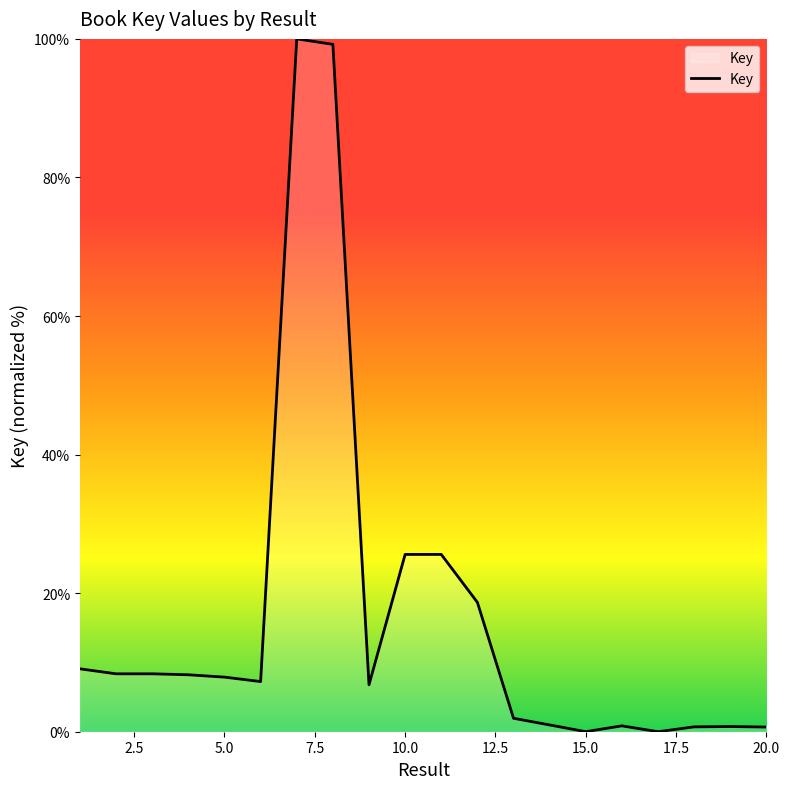

What is the maximum value shown in the chart?

100.0